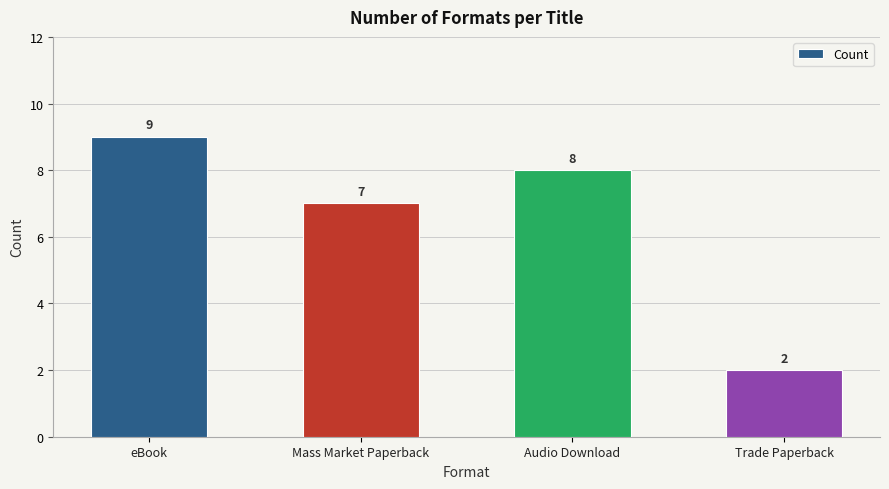

Does the chart contain any negative values?

No